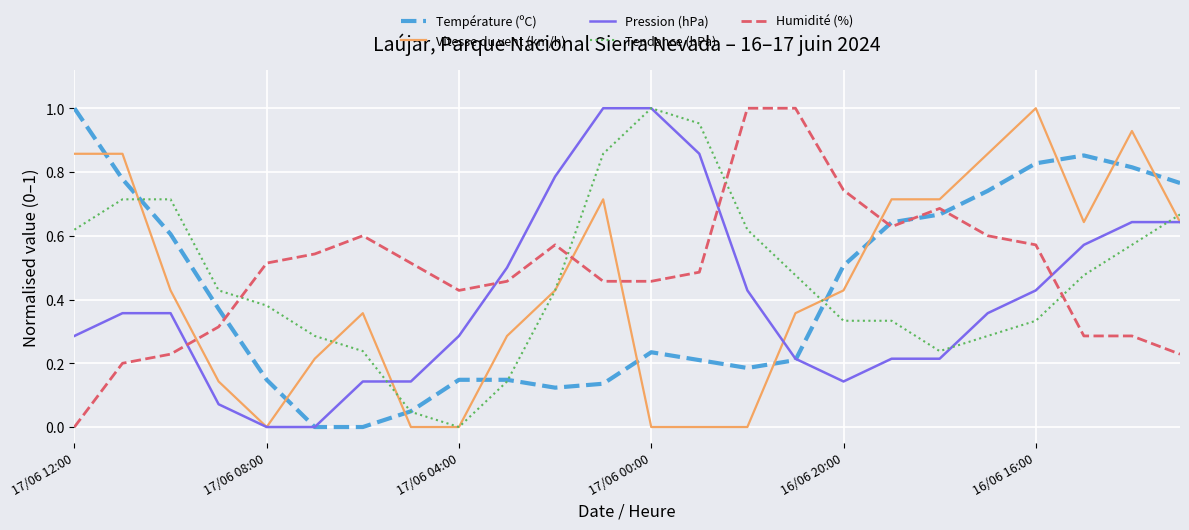

Which series ends up on top after the final intersection of Vitesse du vent (km/h) and Humidité (%)?

Vitesse du vent (km/h)